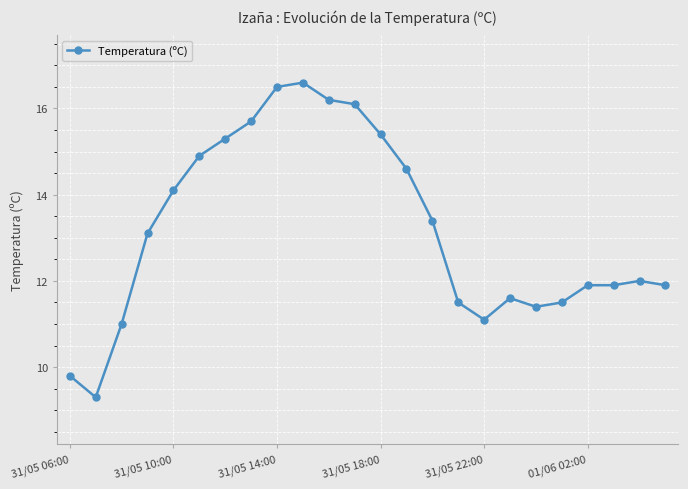

Reading left to right, extract all data points from this chart.

9.8	9.3	11.0	13.1	14.1	14.9	15.3	15.7	16.5	16.6	16.2	16.1	15.4	14.6	13.4	11.5	11.1	11.6	11.4	11.5	11.9	11.9	12.0	11.9